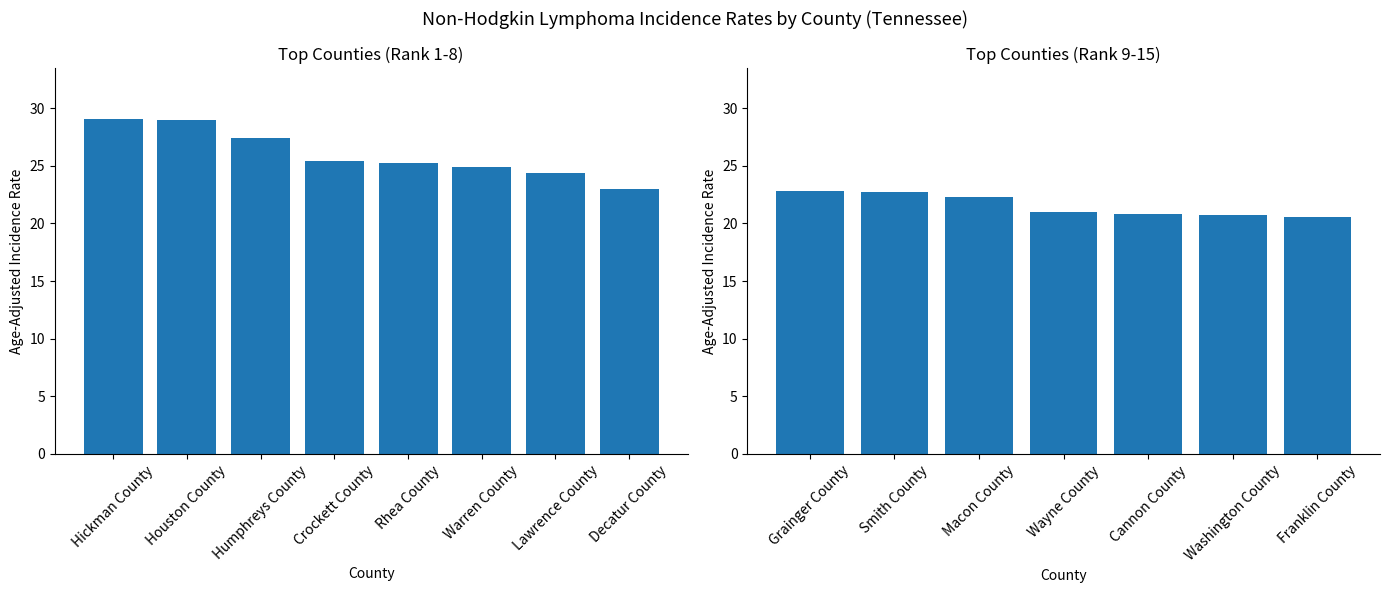

What is the label of the 4th bar from the left?

Wayne County